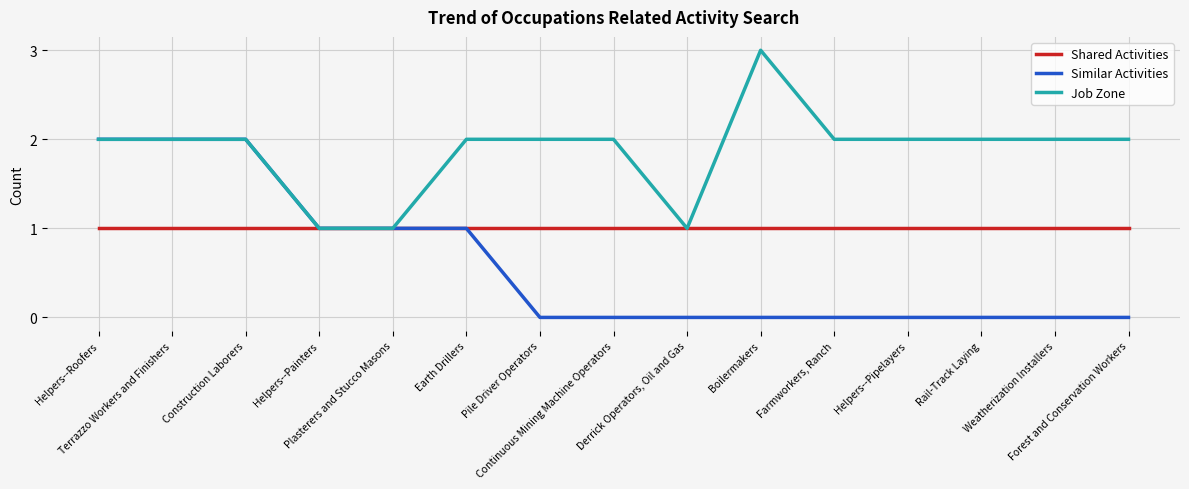

How many categories are shown in the chart?

15